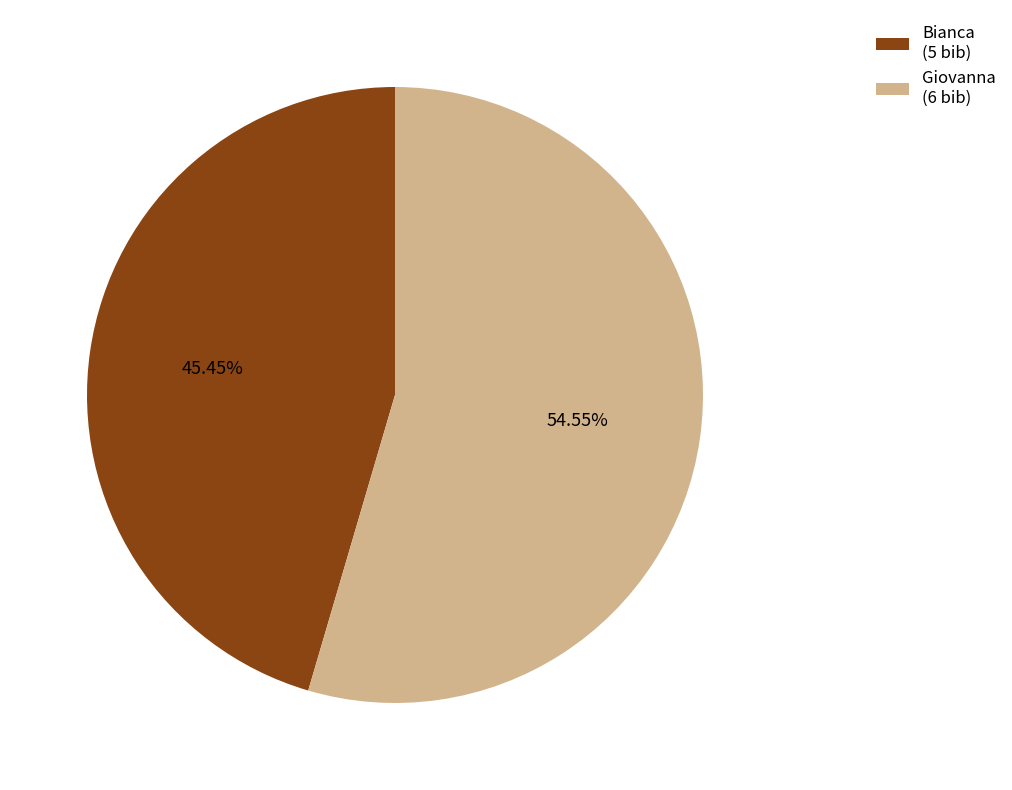

The Bianca slice represents 55% of the pie. True or false?

False